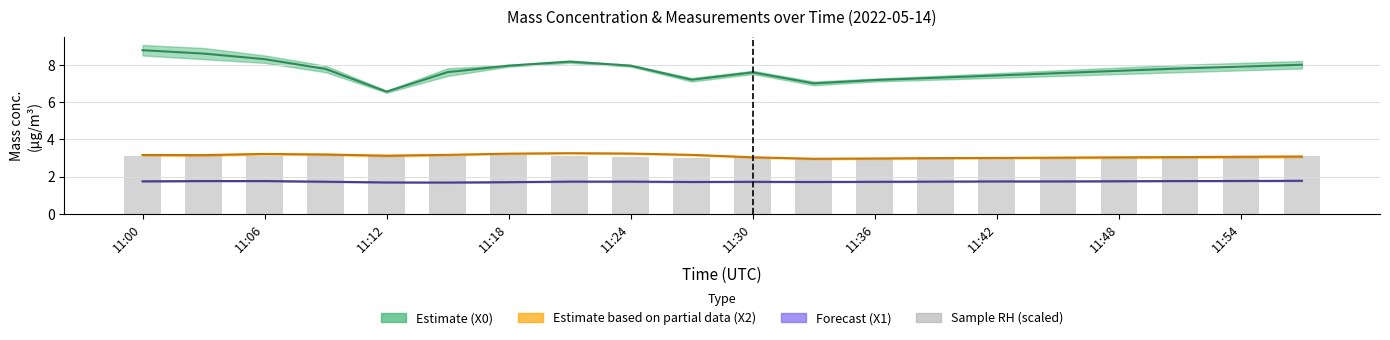

Reading left to right, list all the values displayed in this chart.

X0 Mass conc. (μg/m³) mid: 8.8	8.6	8.3	7.8	6.6	7.6	8.0	8.2	8.0	7.2	7.6	7.0	7.2	7.3	7.4	7.6	7.7	7.8	7.9	8.0
X2 Mass conc. (μg/m³) mid: 3.2	3.2	3.2	3.2	3.1	3.2	3.2	3.3	3.2	3.2	3.0	3.0	3.0	3.0	3.0	3.0	3.0	3.0	3.1	3.1
X1 Mass conc. (μg/m³) mid: 1.7	1.8	1.8	1.7	1.7	1.7	1.7	1.7	1.7	1.7	1.7	1.7	1.7	1.7	1.7	1.7	1.8	1.8	1.8	1.8
Sample RH (scaled): 3.1	3.1	3.1	3.2	3.1	3.1	3.2	3.1	3.0	3.0	3.0	3.0	3.0	3.0	3.0	3.0	3.0	3.1	3.1	3.1